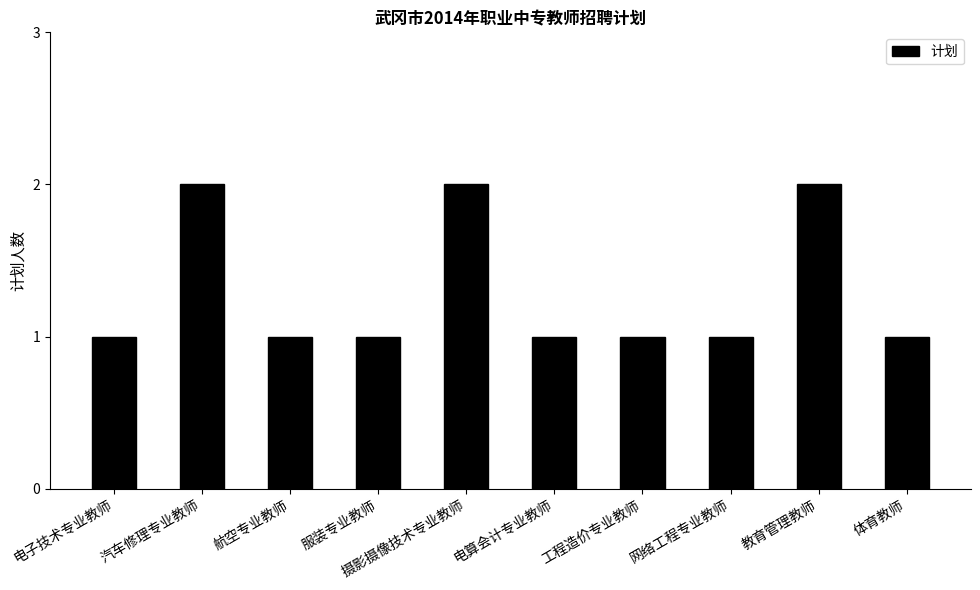

What is the change in value from 摄影摄像技术专业教师 to 电算会计专业教师?

-1